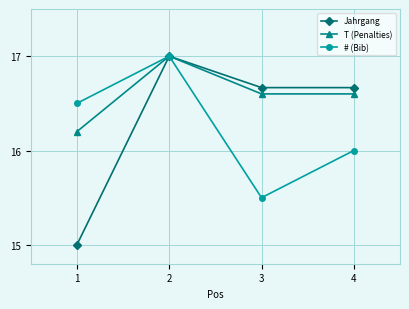

What are all the series names shown in the legend?

Jahrgang, T (Penalties), # (Bib)